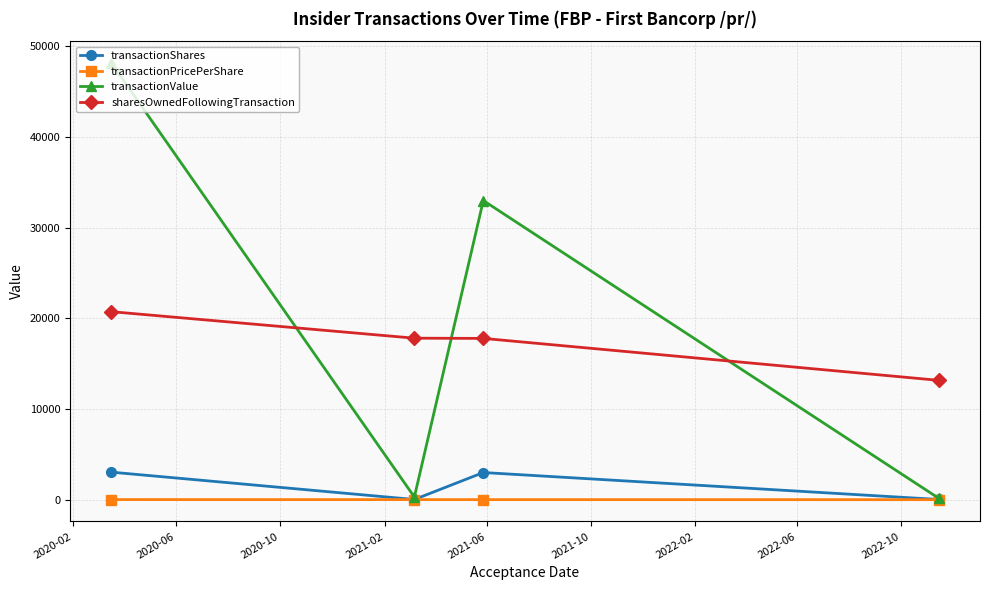

What are all the series names shown in the legend?

transactionShares, transactionPricePerShare, transactionValue, sharesOwnedFollowingTransaction